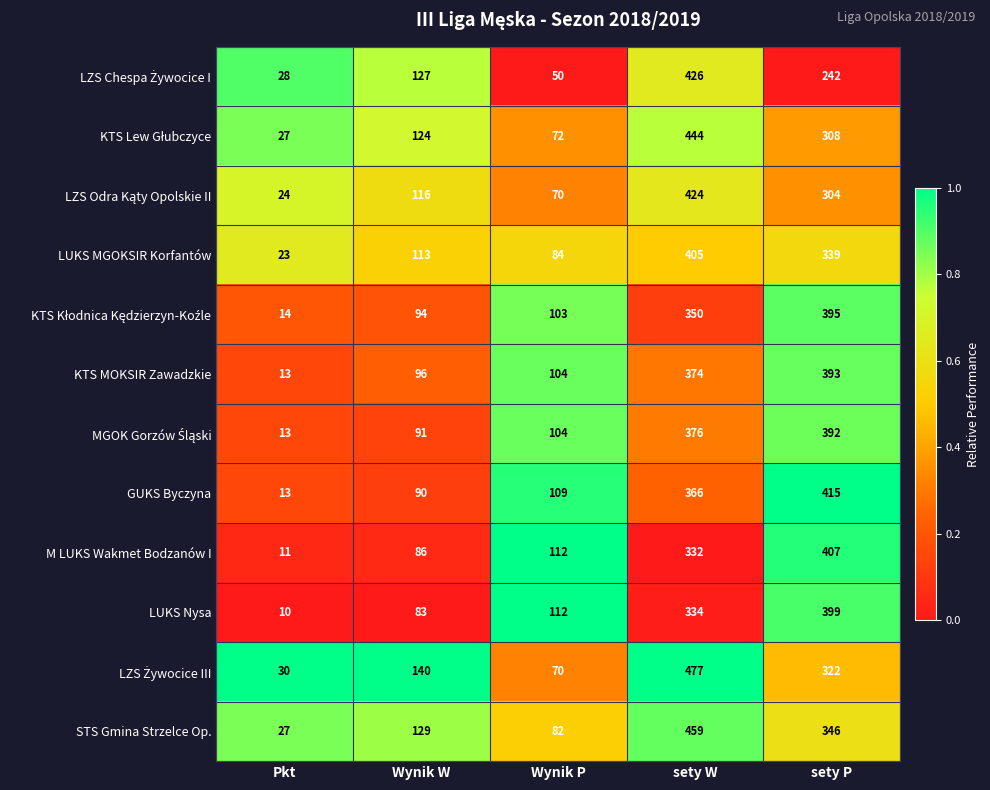

Which series has the largest total across all categories?

STS Gmina Strzelce Op.